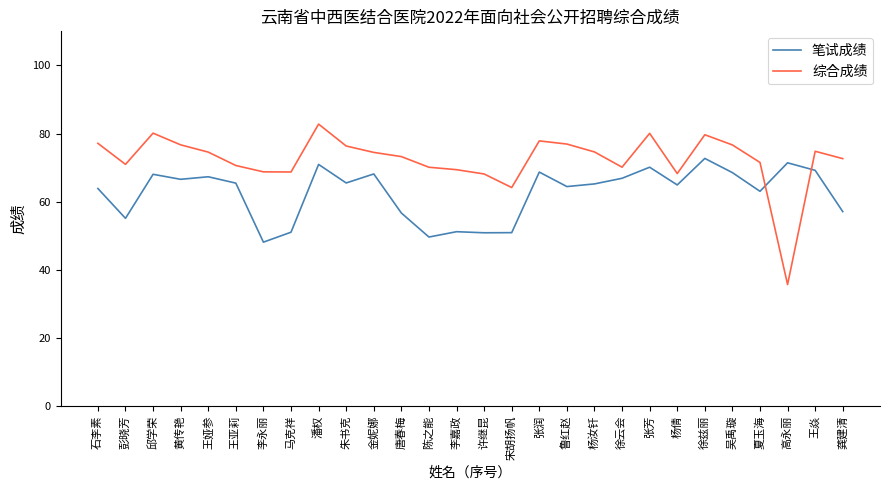

What is the sum of all 笔试成绩 values?

1752.0